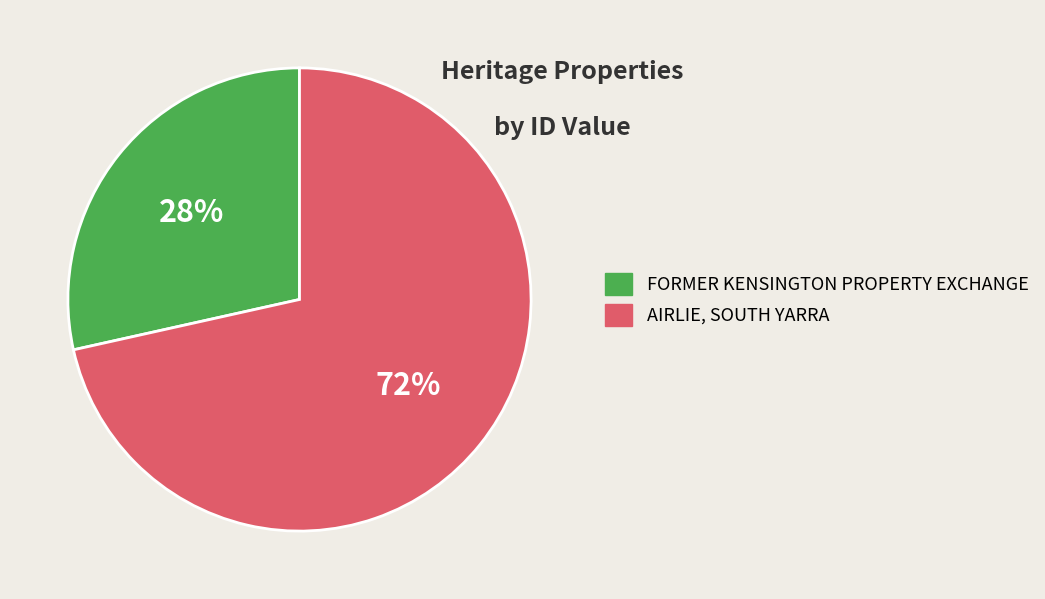

Combined, do AIRLIE, SOUTH YARRA and FORMER KENSINGTON PROPERTY EXCHANGE account for over 50%?

Yes